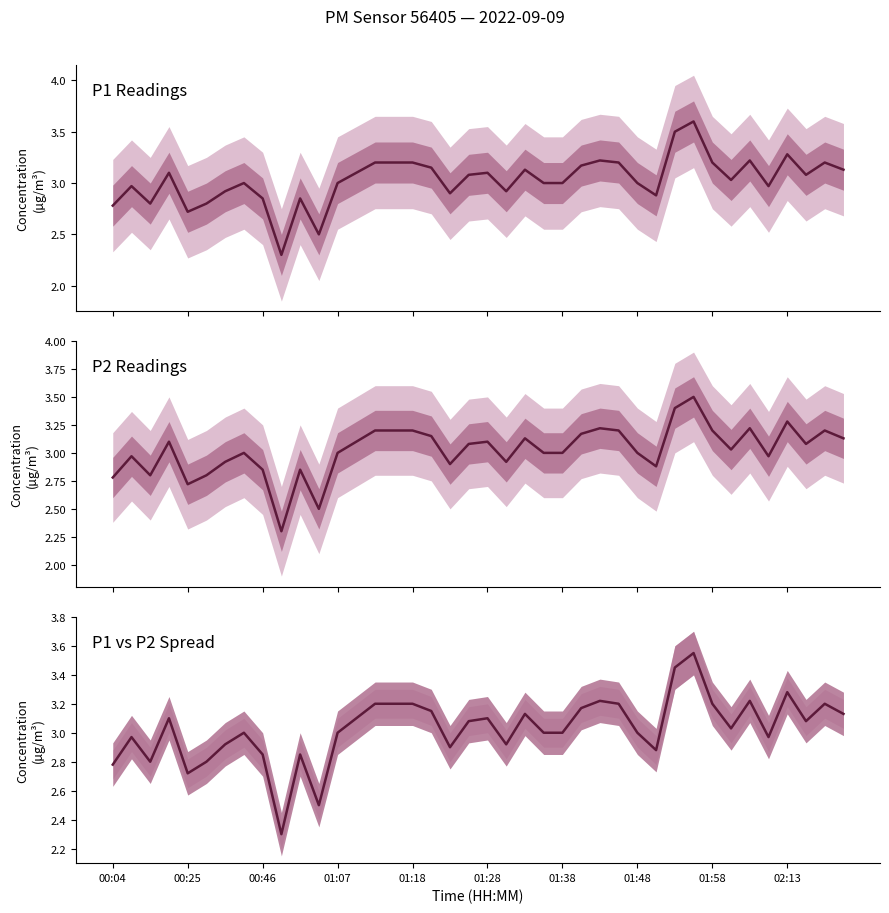

What is the maximum value shown in the chart?

3.6